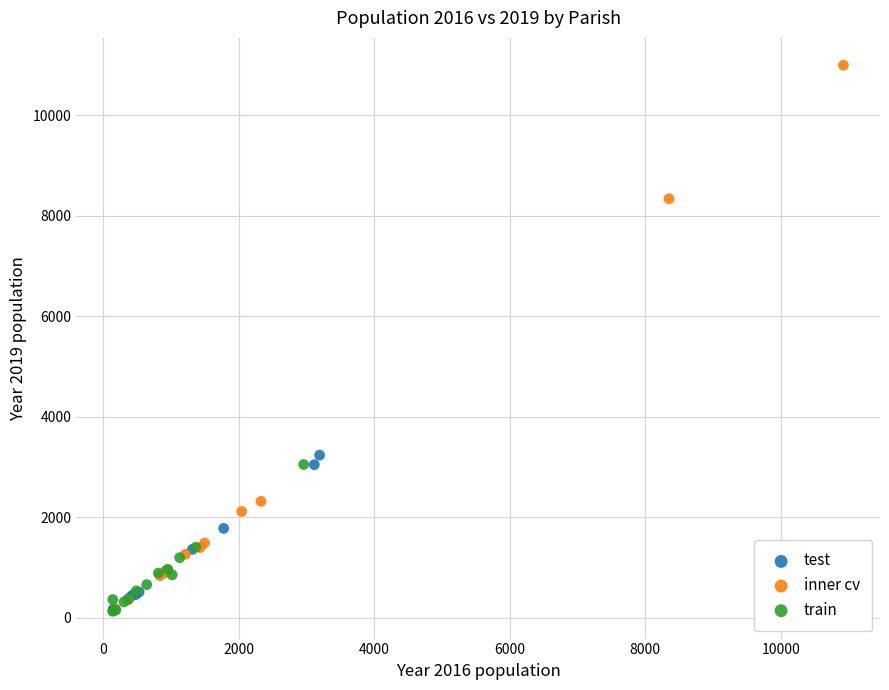

What are all the series names shown in the legend?

test, inner cv, train